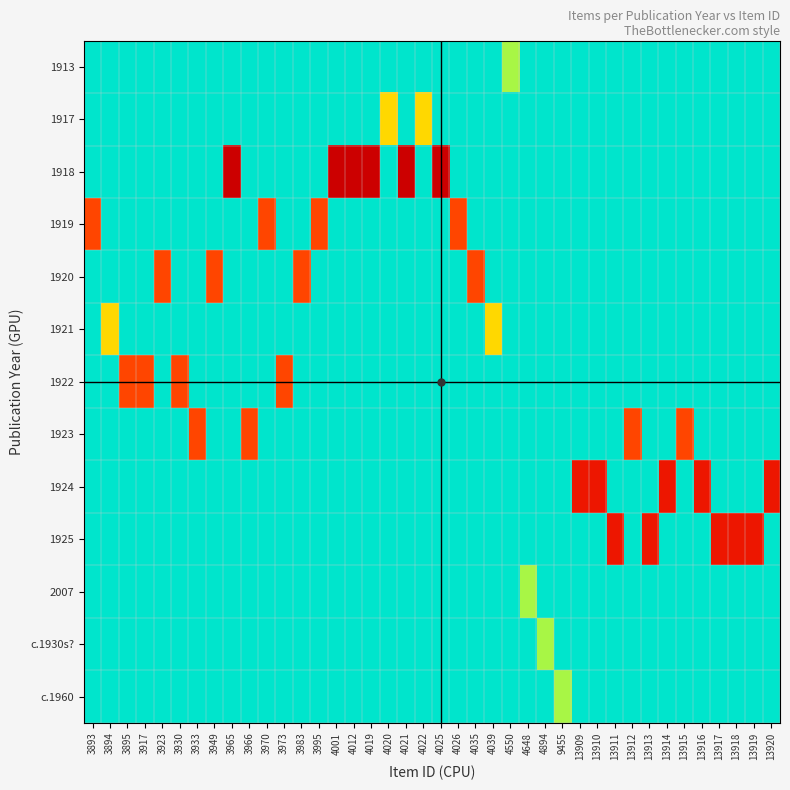

Rank the series by their maximum value, from lowest to highest.

1913, 2007, c.1930s?, c.1960, 1917, 1921, 1919, 1920, 1922, 1923, 1924, 1925, 1918